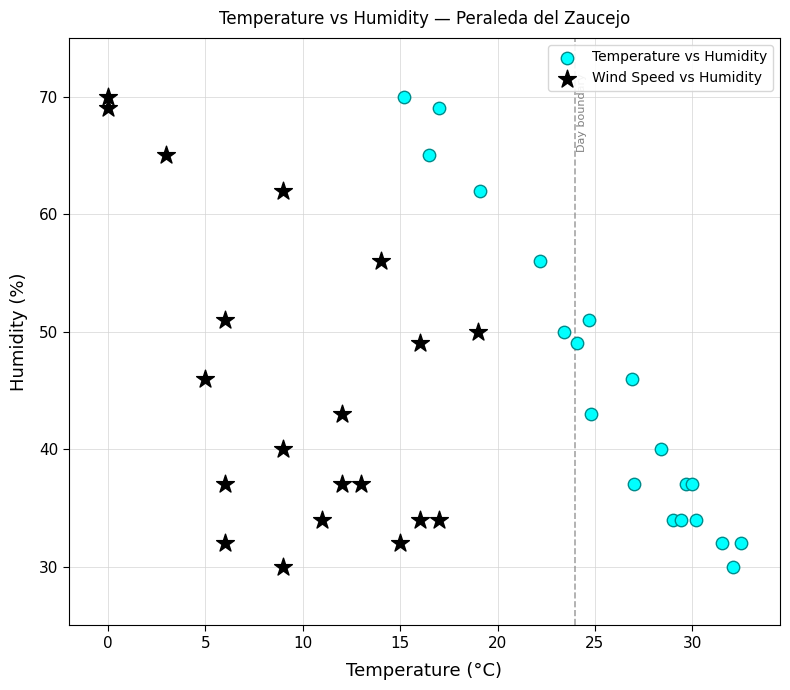

What are all the series names shown in the legend?

Temperature vs Humidity, Wind Speed vs Humidity